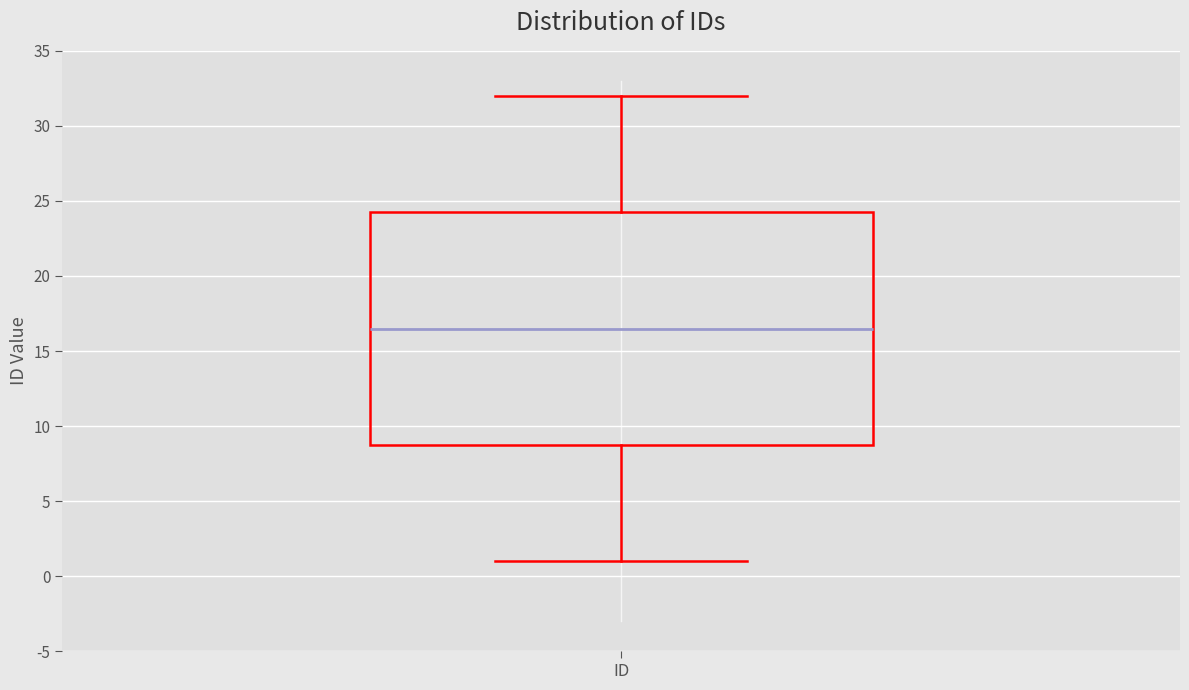

Transcribe this box plot: give where the median line is, the range the box spans, and where the two whiskers end, as read against the y-axis. The values are not printed on the chart, so give them approximately, as read against the axis.

median 16.5, box 9.0 to 24.5, whiskers 1.0 to 32.0